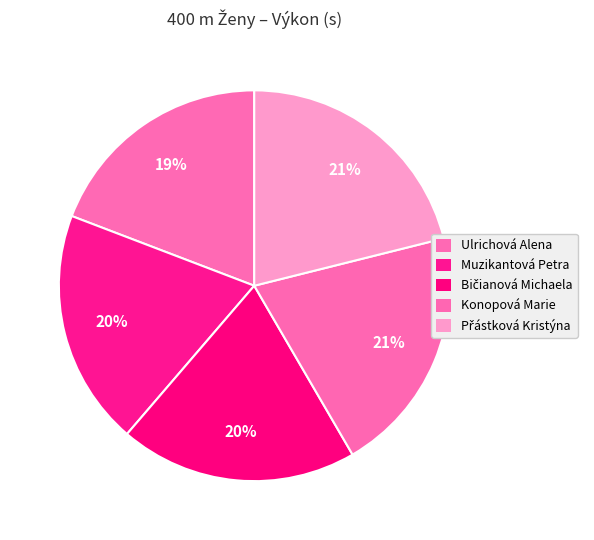

To the nearest percent, what percentage of the pie is Bičianová Michaela?

20%